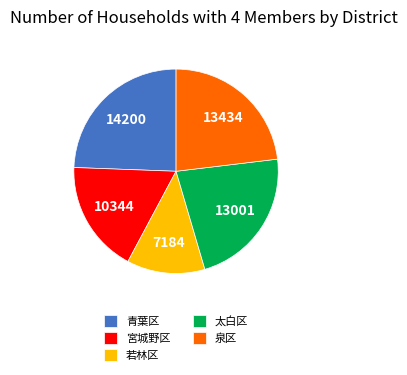

Rank the categories by value from lowest to highest.

若林区, 宮城野区, 太白区, 泉区, 青葉区